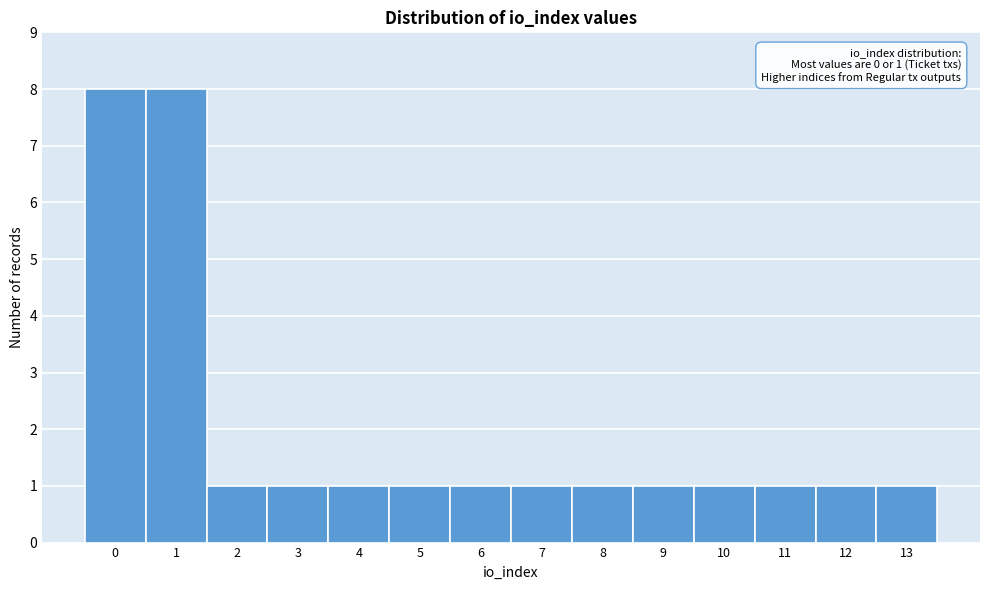

Reading left to right, what are all the values shown in this chart?

0=8	1=8	2=1	3=1	4=1	5=1	6=1	7=1	8=1	9=1	10=1	11=1	12=1	13=1